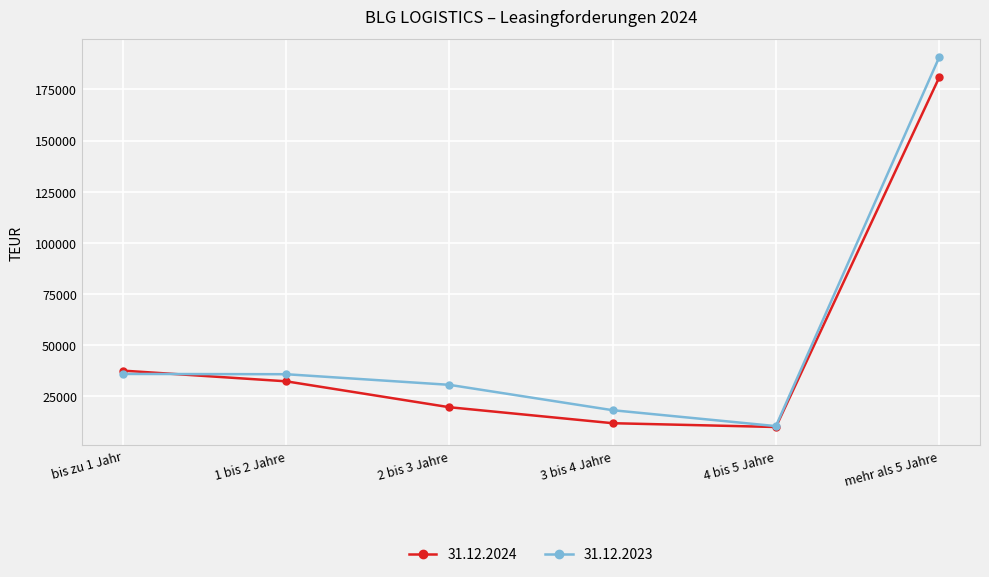

At which category does 31.12.2023 reach its first local valley?

4 bis 5 Jahre